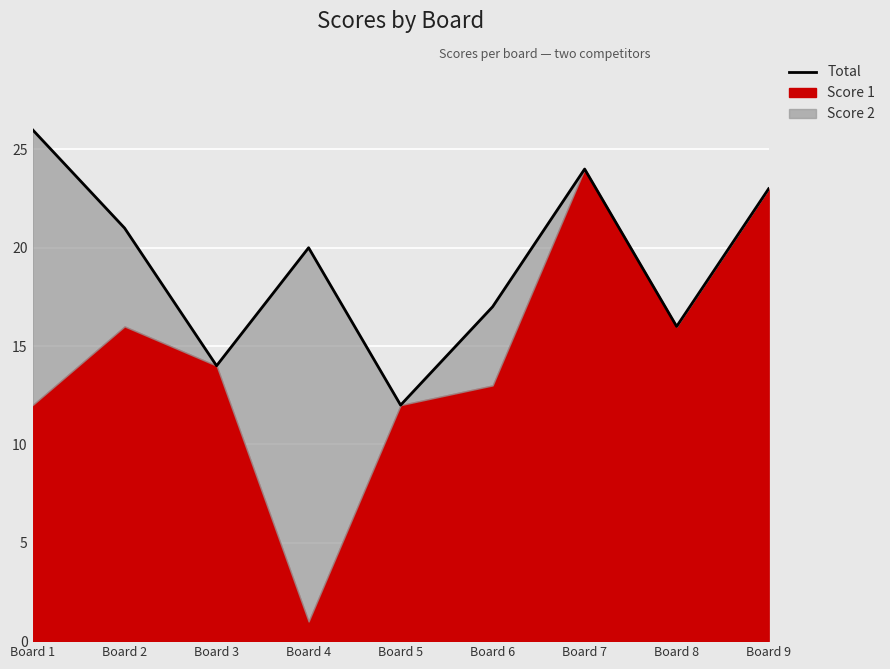

What is the value of the 9th point from the left?

23